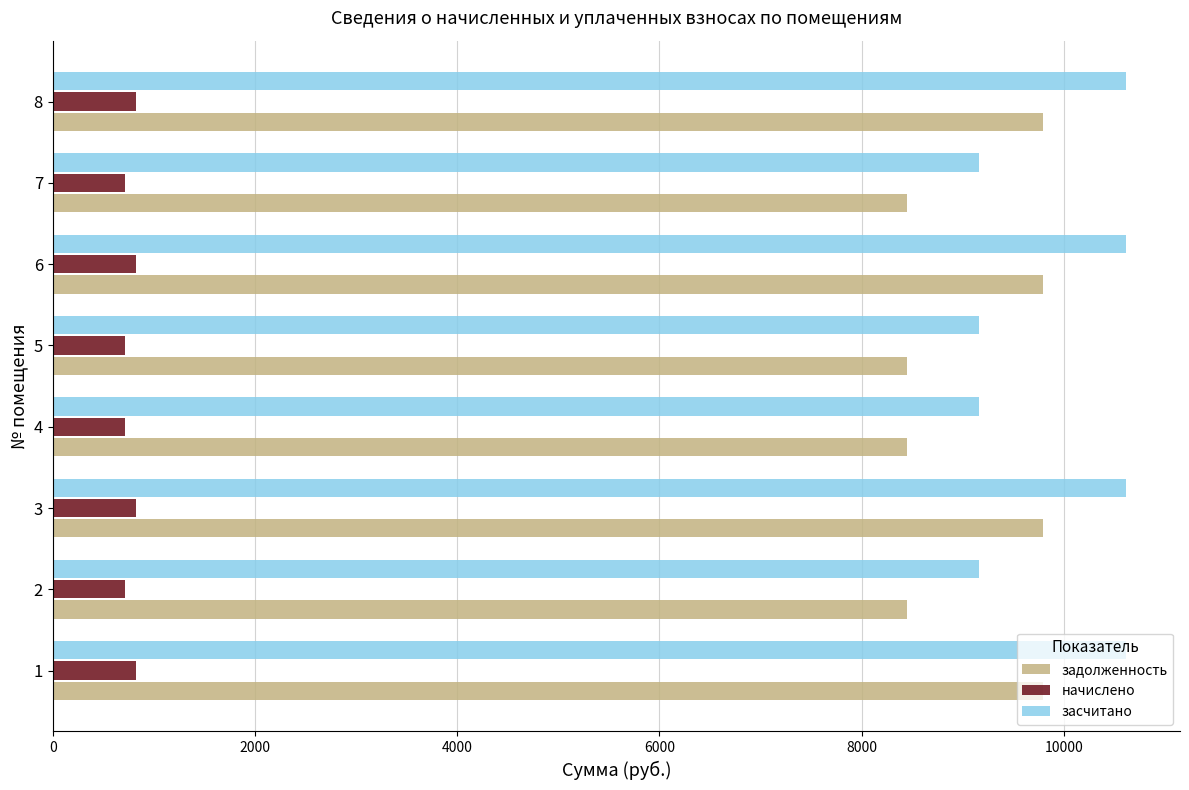

What is the minimum value shown in the chart?

712.8